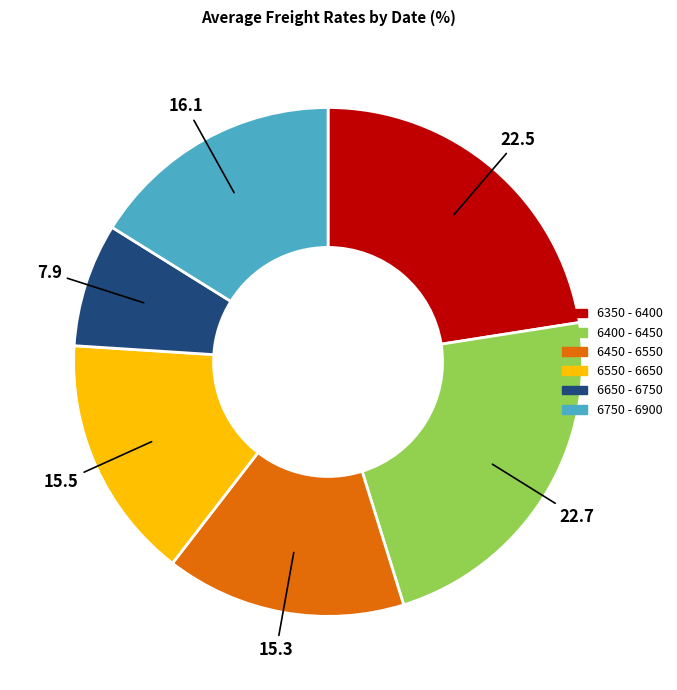

Count the number of slices in the pie.

6